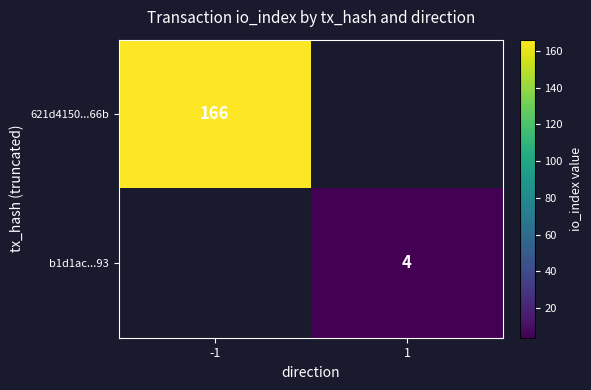

What is the minimum value shown in the chart?

4.0